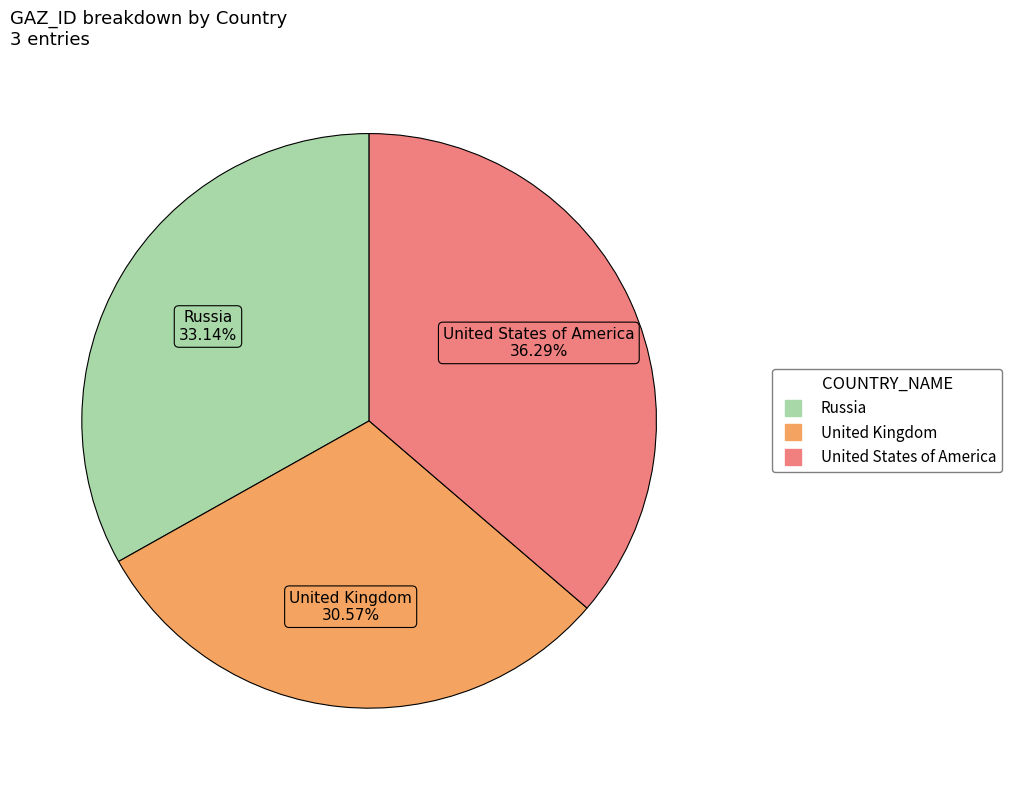

How many segments does this pie chart have?

3